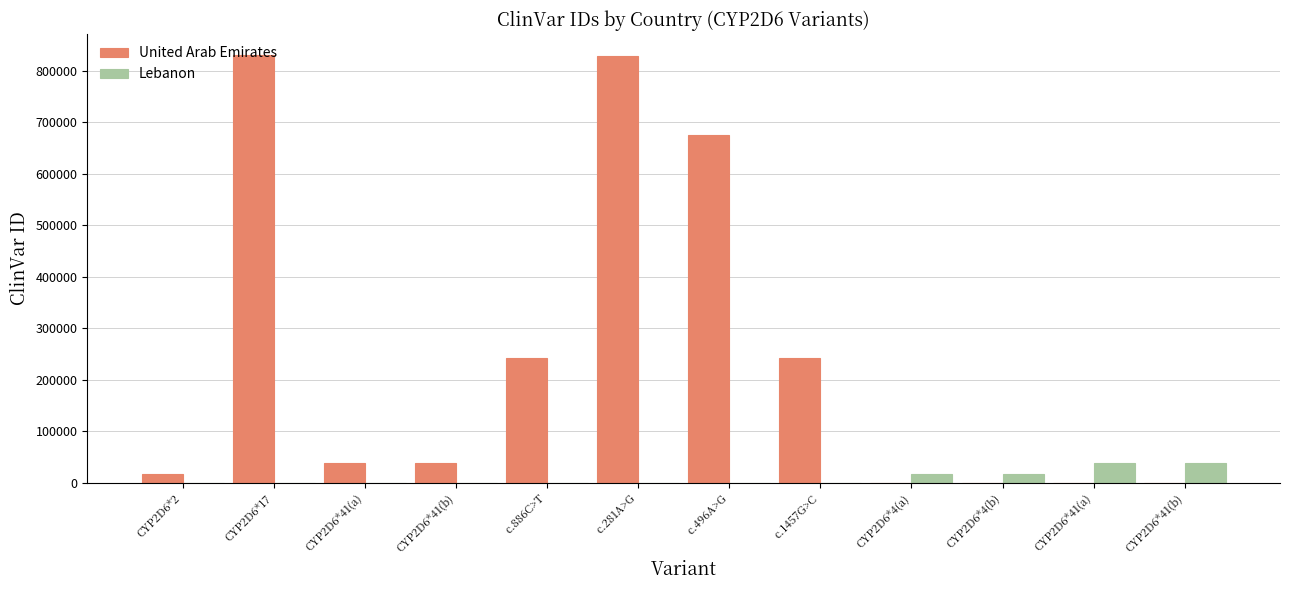

How many groups of bars are there?

12